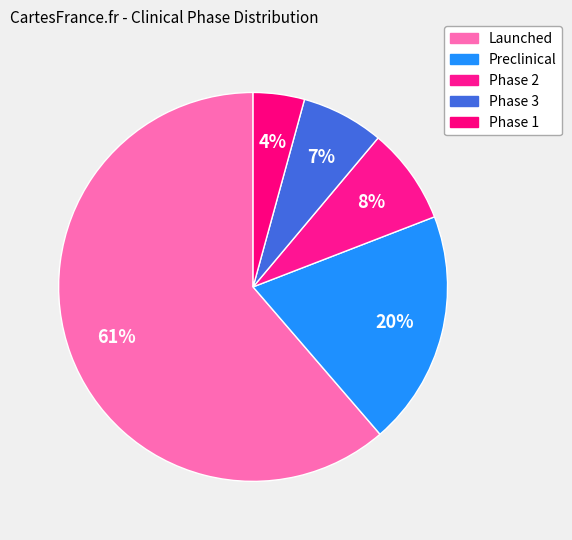

What is the ratio of the value at Phase 1 to the value at Phase 3?

0.6